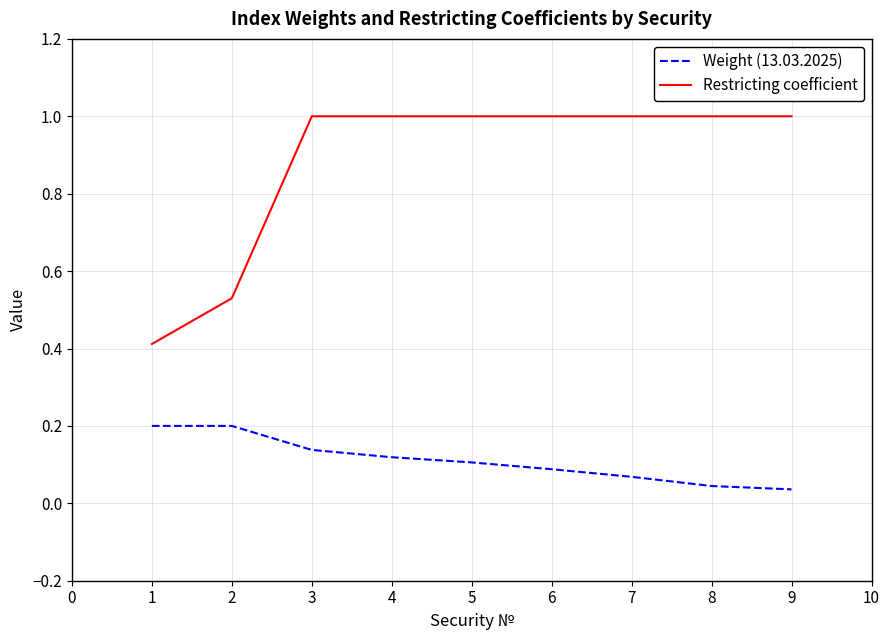

Which series has the largest range (max minus min)?

Restricting coefficient